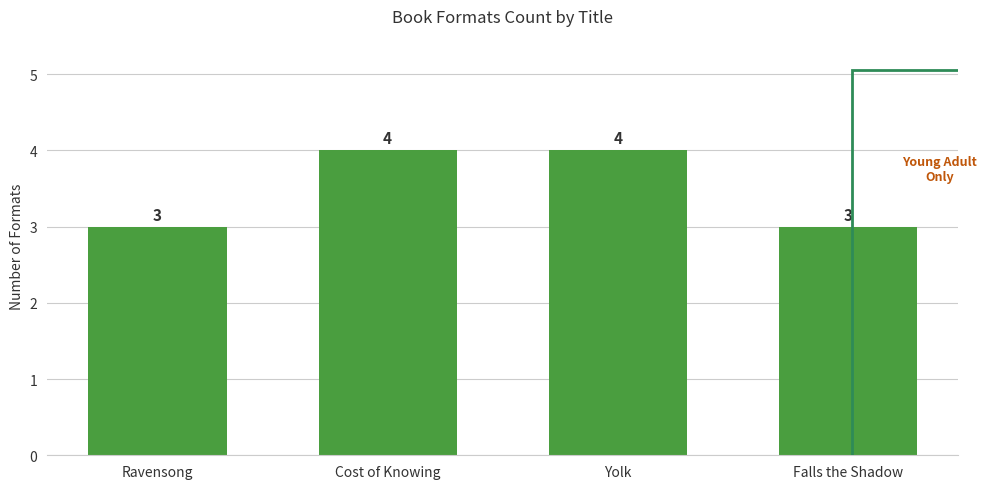

Read the value at Ravensong.

3